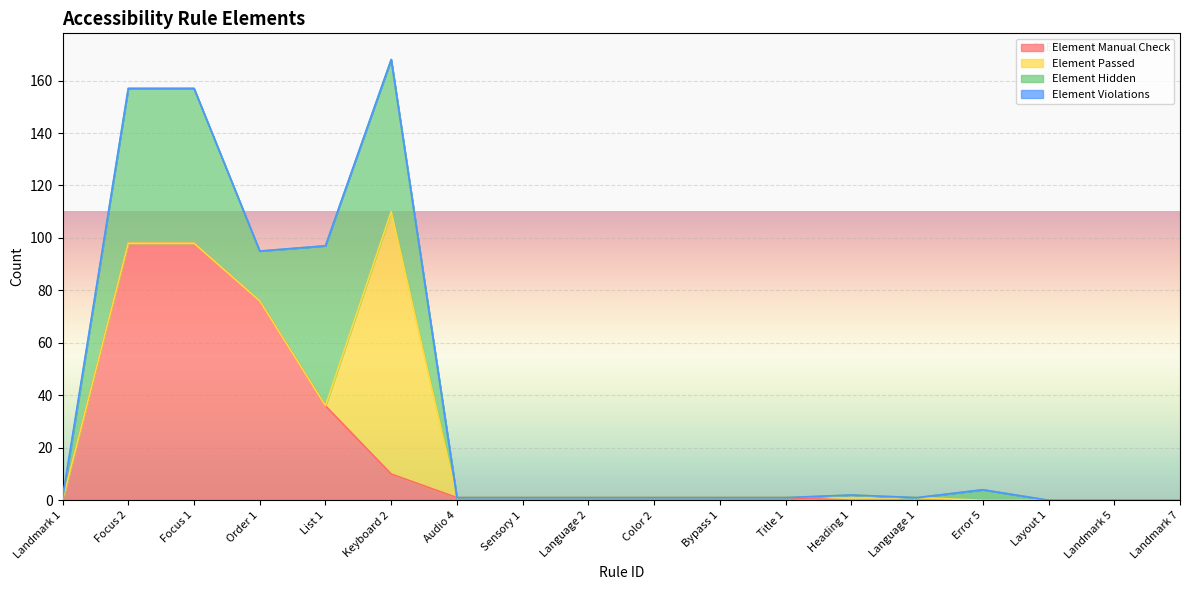

Reading right to left, list all the values displayed in this chart.

Element Manual Check: Landmark 7=0	Landmark 5=0	Layout 1=0	Error 5=0	Language 1=0	Heading 1=0	Title 1=1	Bypass 1=1	Color 2=1	Language 2=1	Sensory 1=1	Audio 4=1	Keyboard 2=10	List 1=36	Order 1=76	Focus 1=98	Focus 2=98	Landmark 1=0
Element Passed: Landmark 7=0	Landmark 5=0	Layout 1=0	Error 5=0	Language 1=1	Heading 1=2	Title 1=0	Bypass 1=0	Color 2=0	Language 2=0	Sensory 1=0	Audio 4=0	Keyboard 2=100	List 1=0	Order 1=0	Focus 1=0	Focus 2=0	Landmark 1=0
Element Hidden: Landmark 7=0	Landmark 5=0	Layout 1=0	Error 5=4	Language 1=0	Heading 1=0	Title 1=0	Bypass 1=0	Color 2=0	Language 2=0	Sensory 1=0	Audio 4=0	Keyboard 2=58	List 1=61	Order 1=19	Focus 1=59	Focus 2=59	Landmark 1=0
Element Violations: Landmark 7=0	Landmark 5=0	Layout 1=0	Error 5=0	Language 1=0	Heading 1=0	Title 1=0	Bypass 1=0	Color 2=0	Language 2=0	Sensory 1=0	Audio 4=0	Keyboard 2=0	List 1=0	Order 1=0	Focus 1=0	Focus 2=0	Landmark 1=1